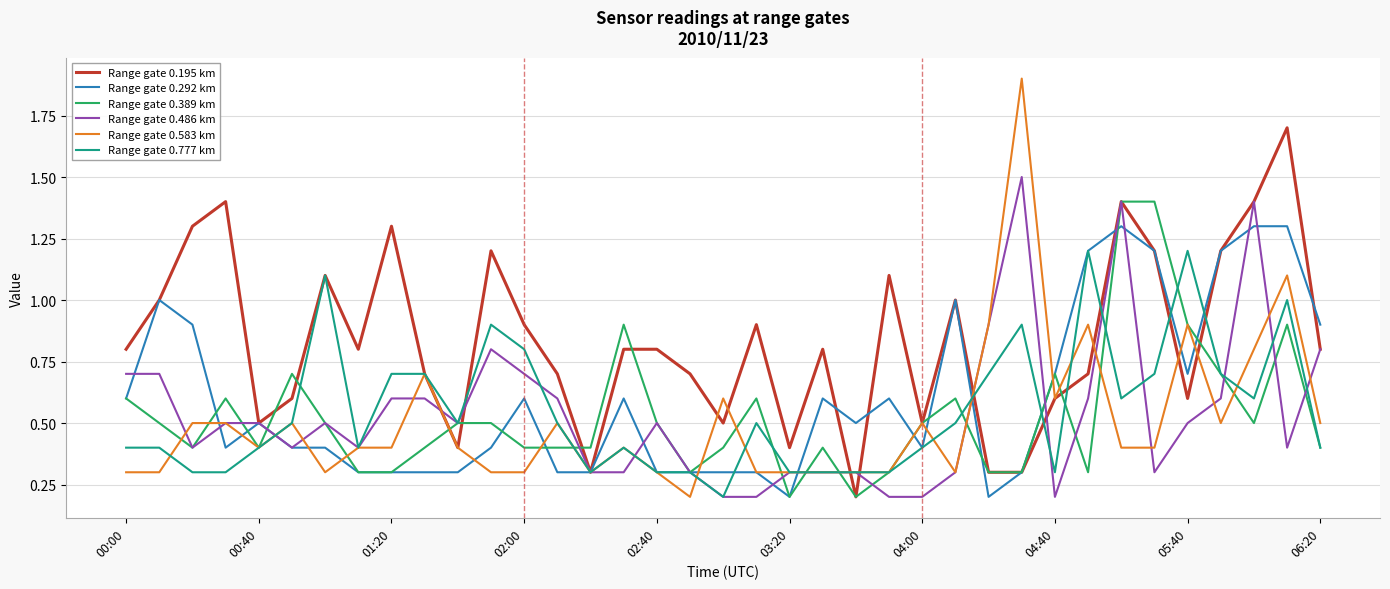

What is the sum of all Range gate 0.583 km values?

18.8